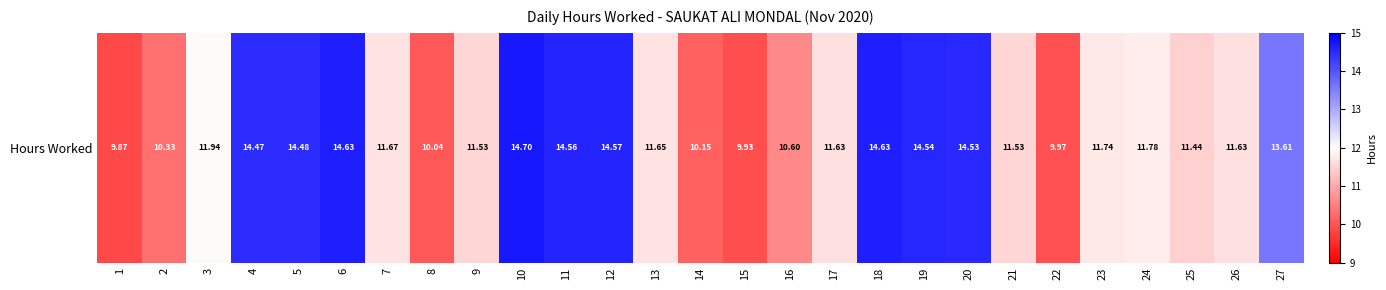

How many values exceed 11?

20